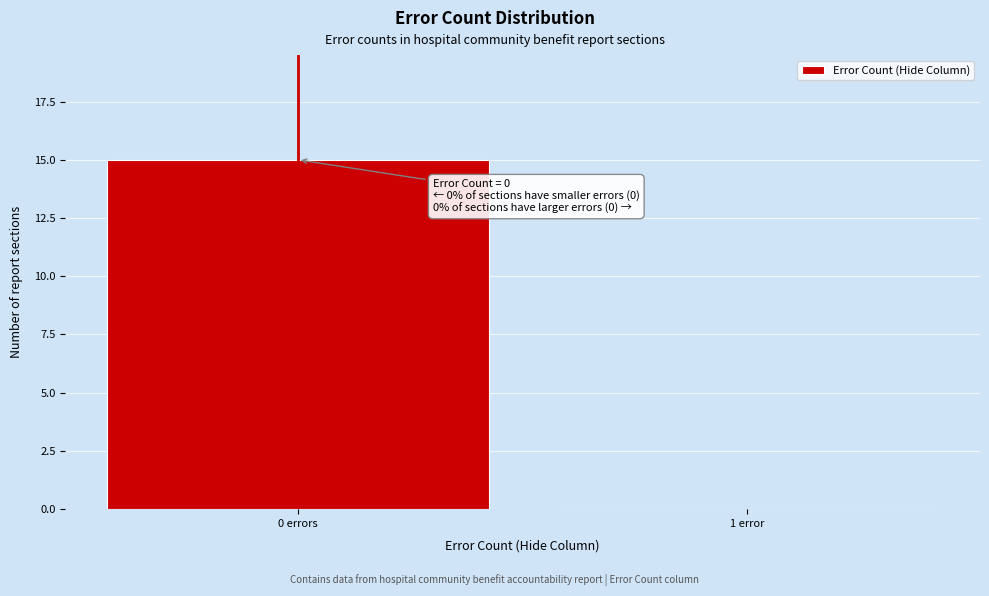

Reading right to left, what are all the values shown in this chart?

1 error=0	0 errors=15